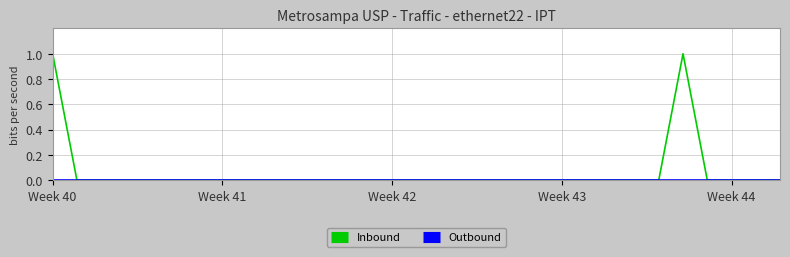

Which series has the largest total across all categories?

Inbound